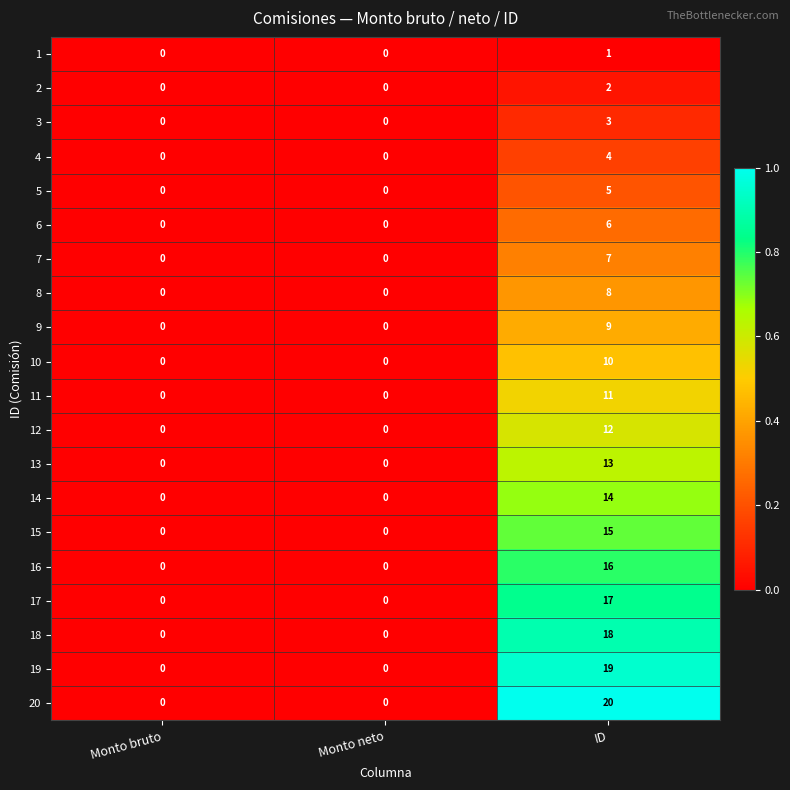

How many 9 values are between 0 and 9?

3